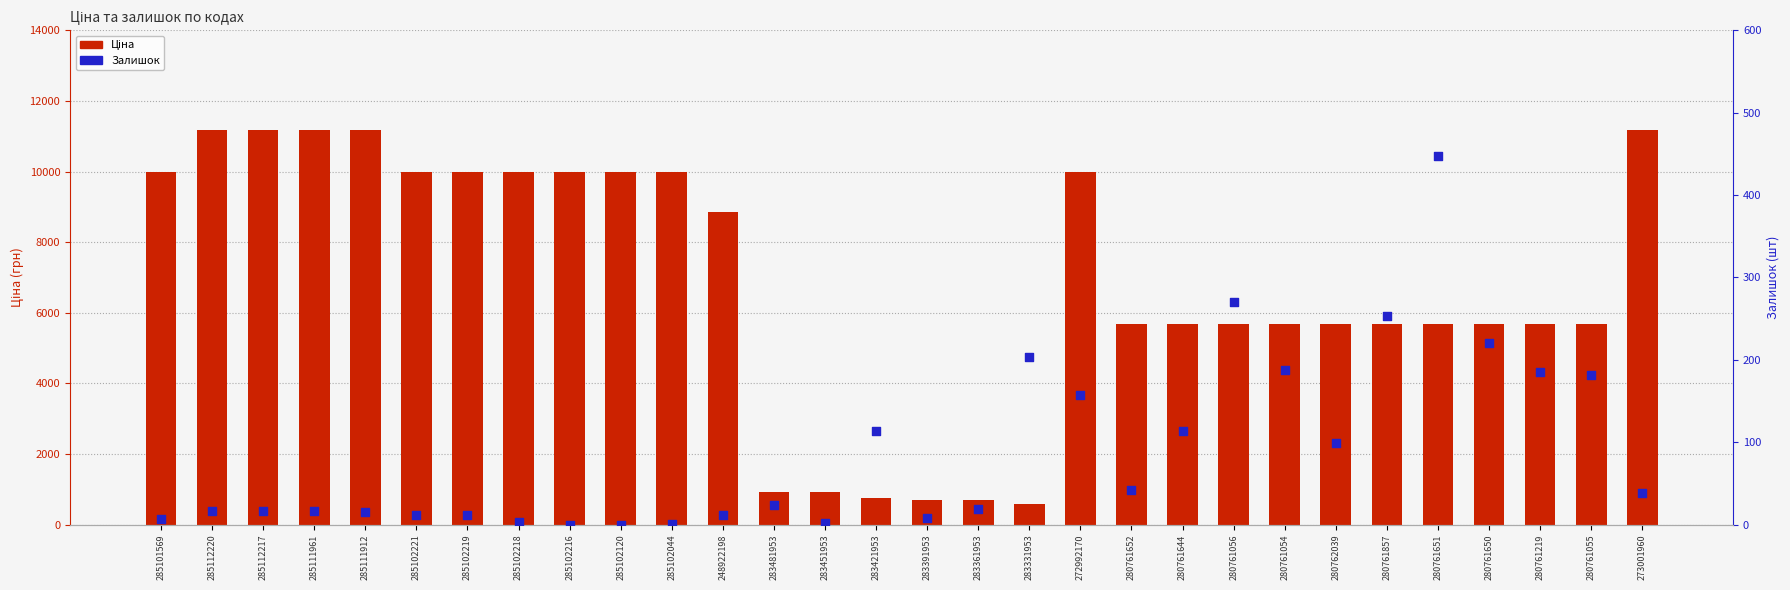

What are all the series names shown in the legend?

Ціна, Залишок